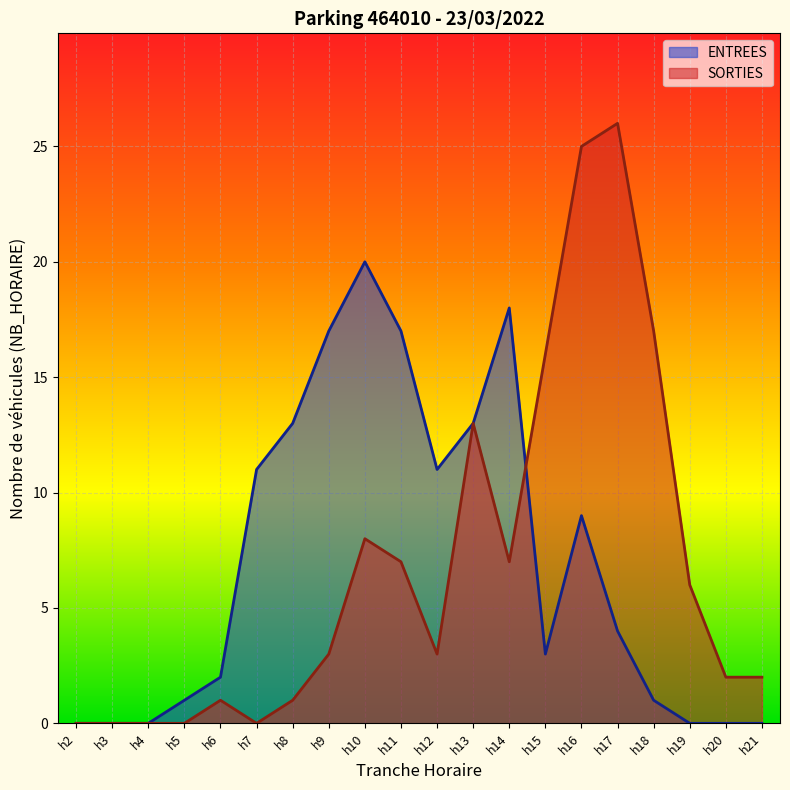

True or false: ENTREES has more than 0 points higher than both neighbors.

True